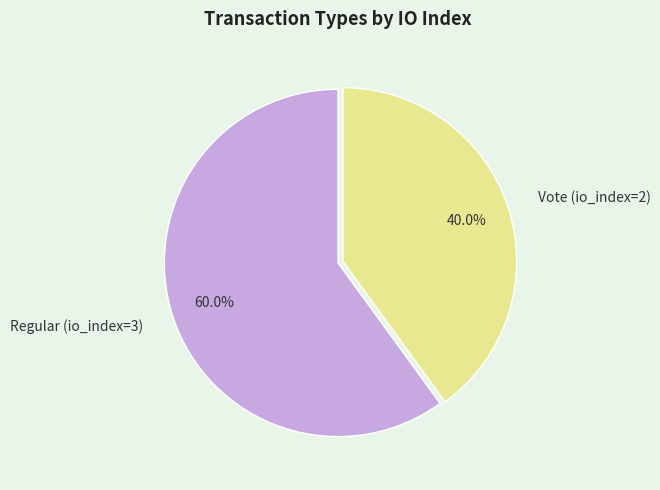

What portion of the pie excludes Regular (io_index=3)?

40.0%